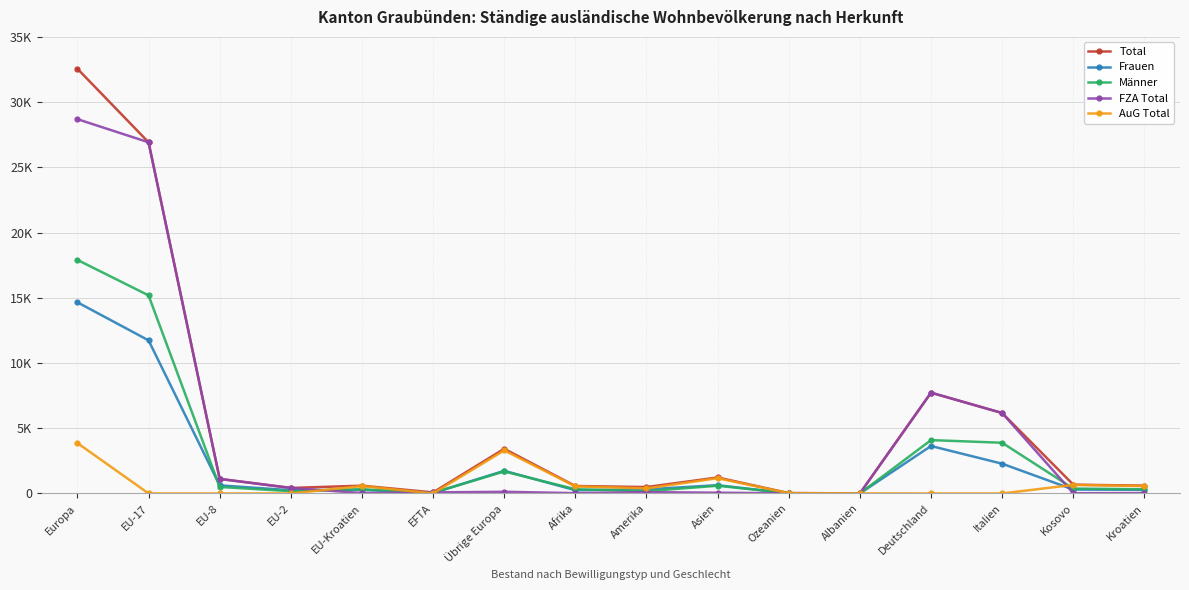

What position from the left is Deutschland?

13